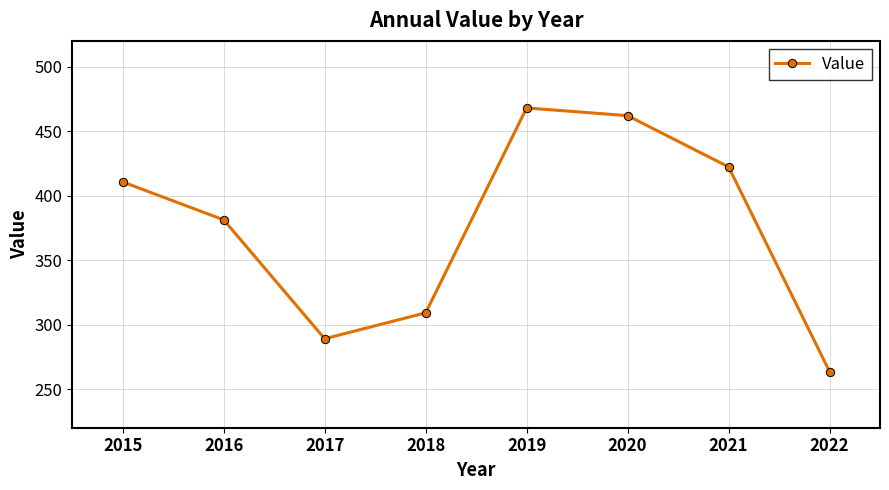

Is it true that the value at 2016 is 195.9?

False